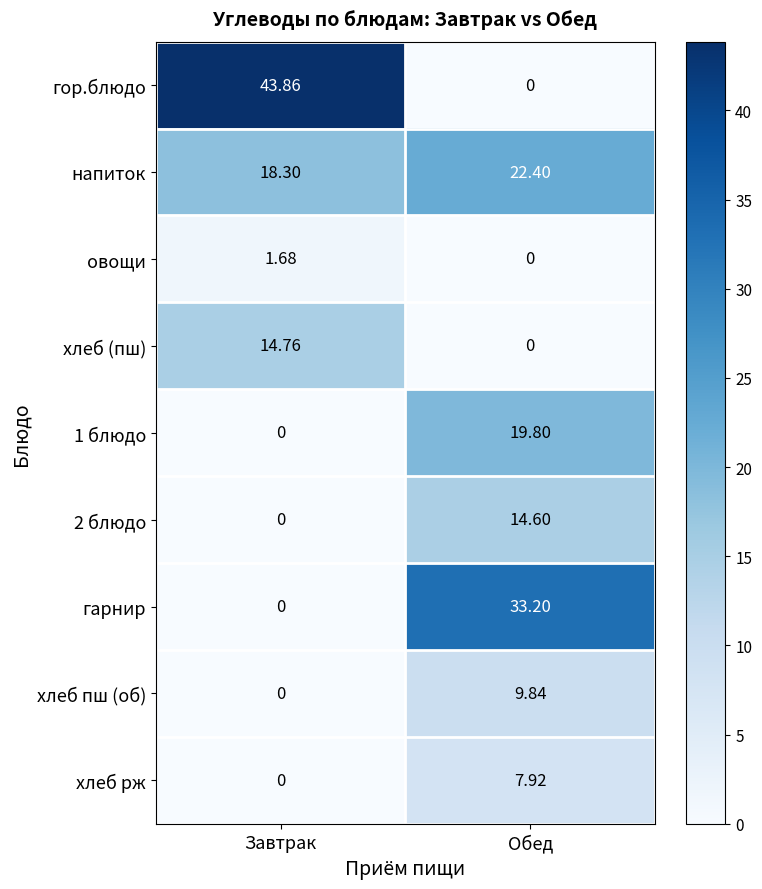

What is the total value across all series at Завтрак?

78.6